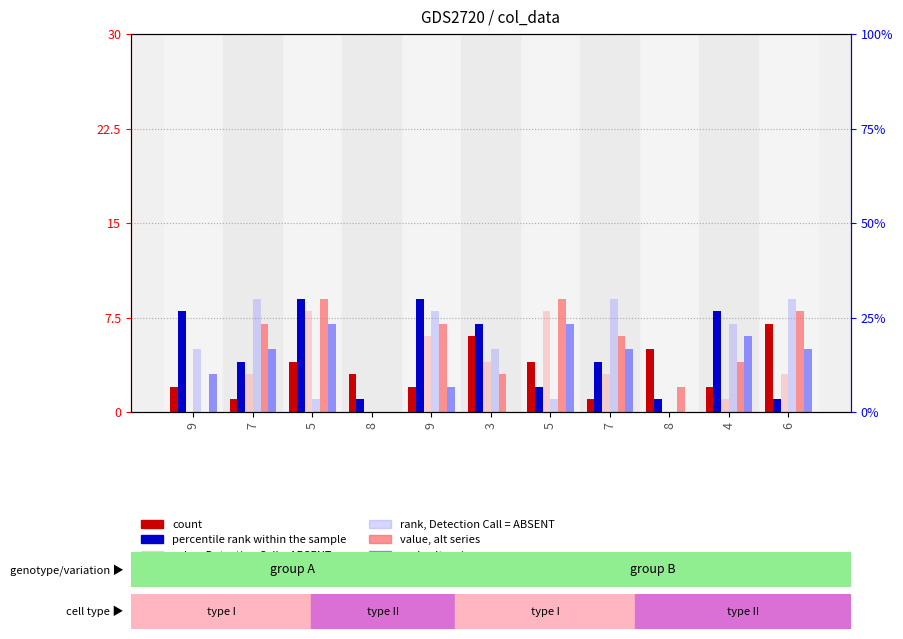

What is the greatest value displayed?

9